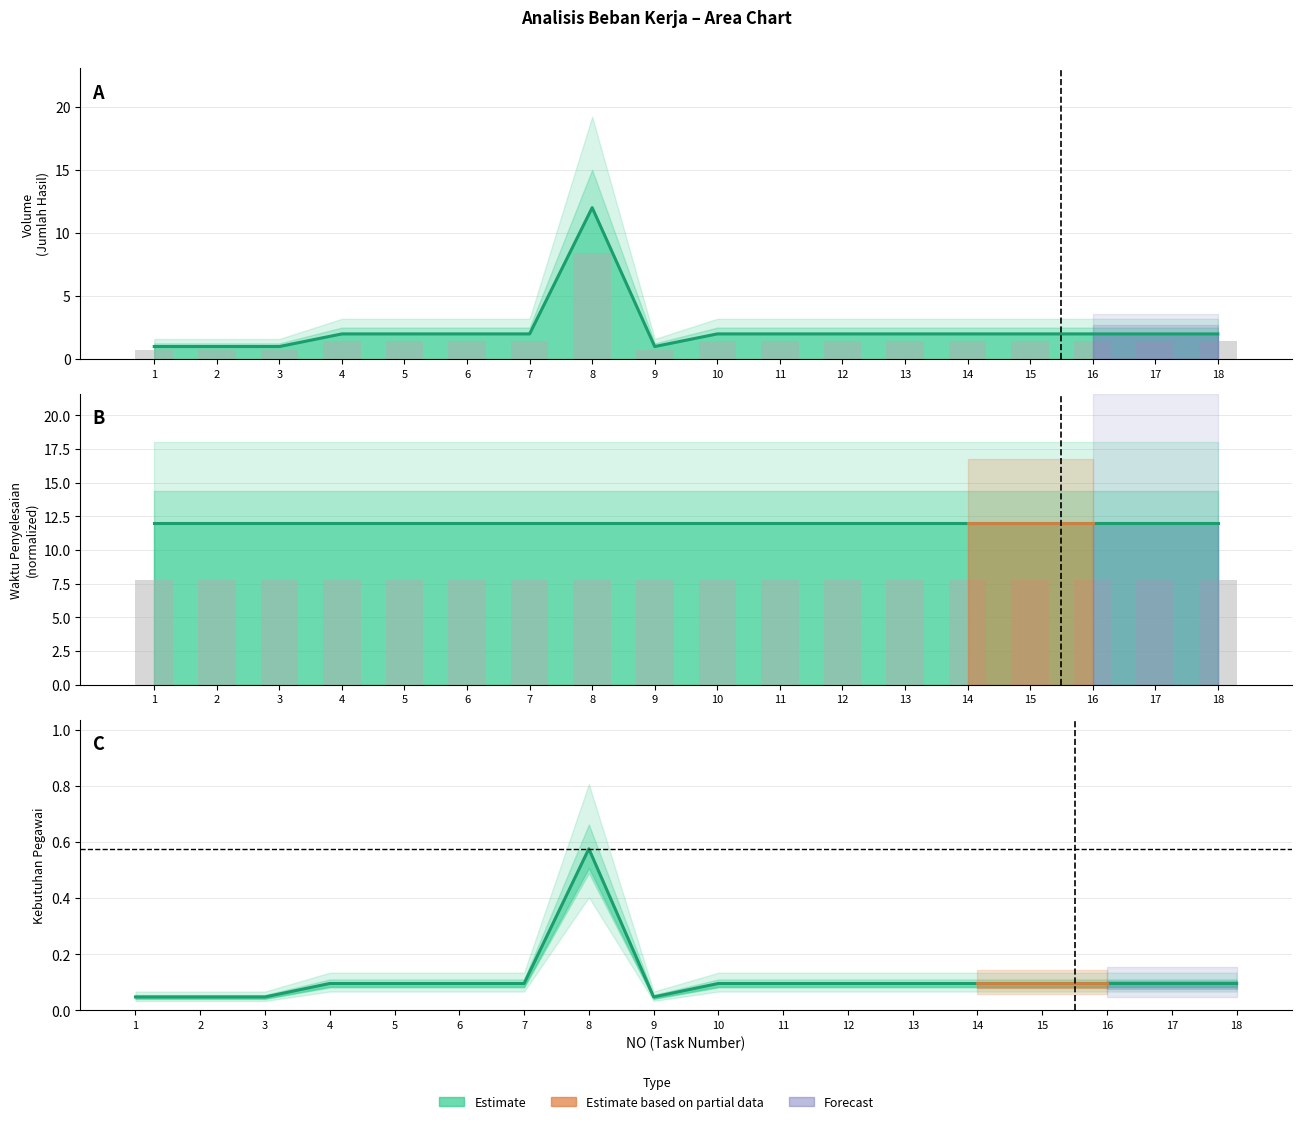

What is the difference between the highest and lowest values at 3?

0.3